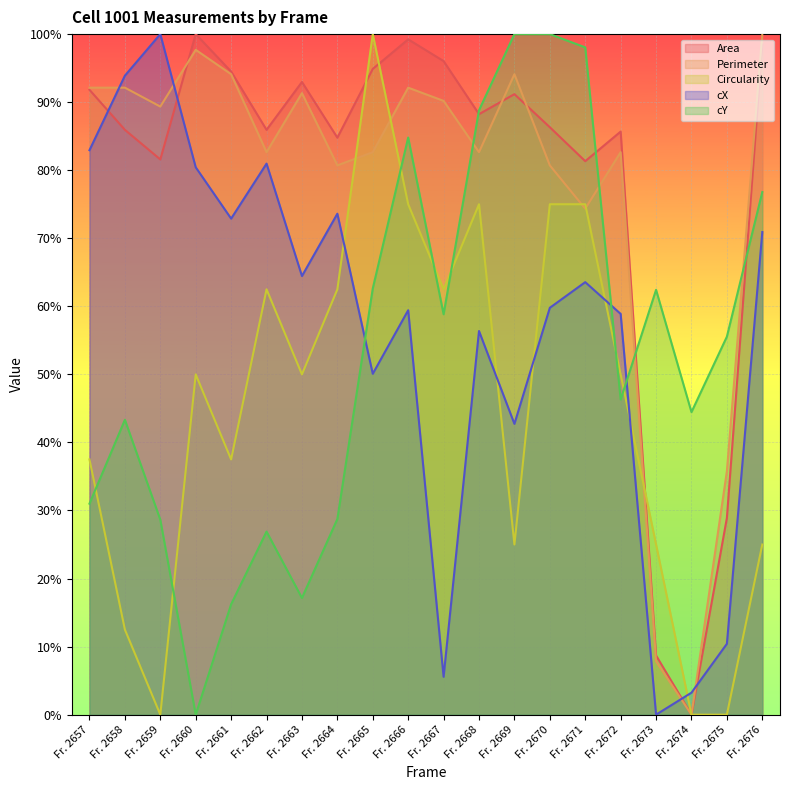

After their last crossing, which series has the higher values: Area or cX?

Area